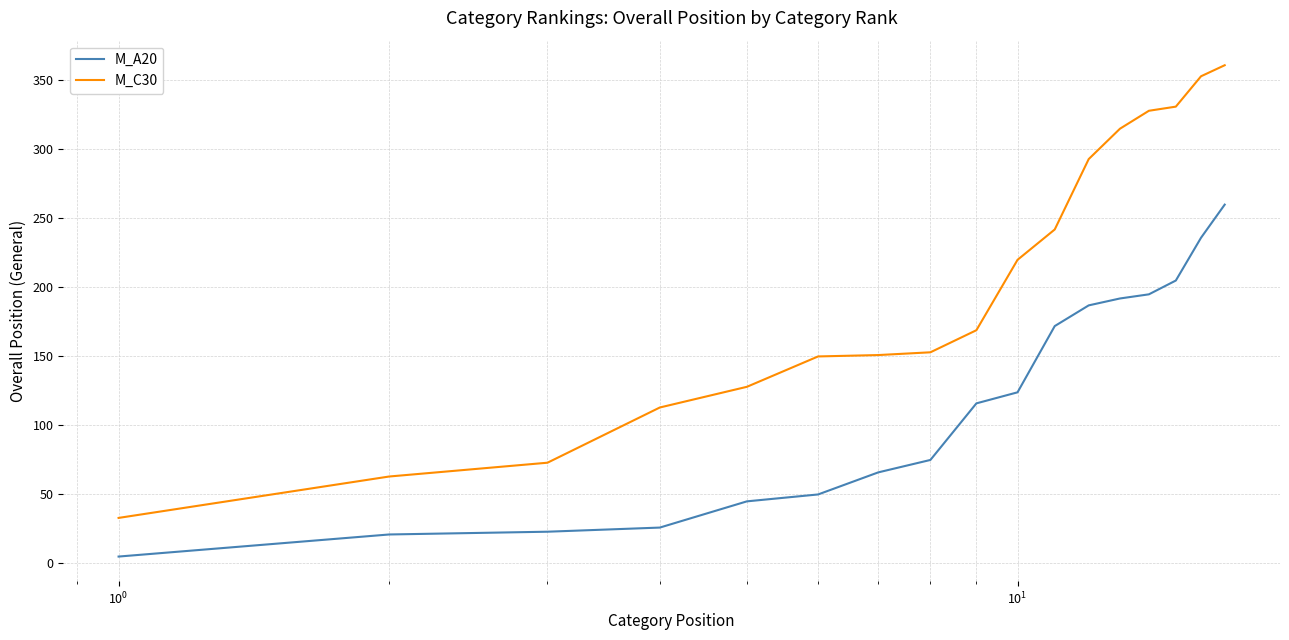

Which series has the widest spread of values?

M_C30